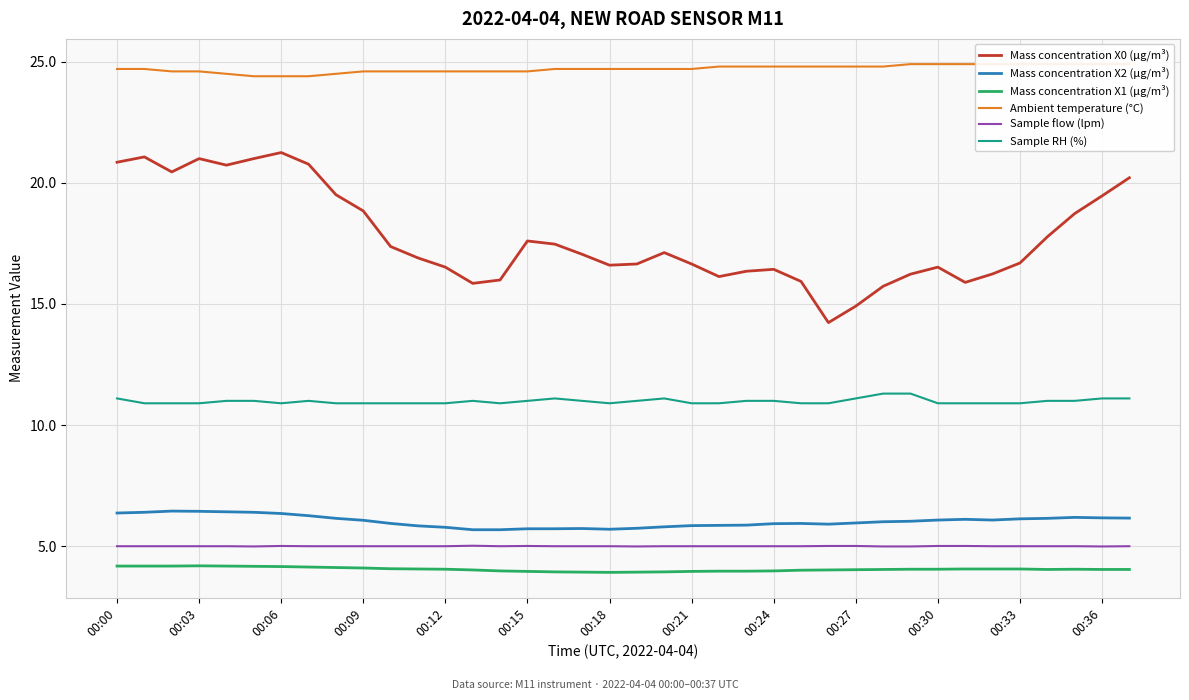

At which label is Sample flow (lpm) closest to 5?

00:00